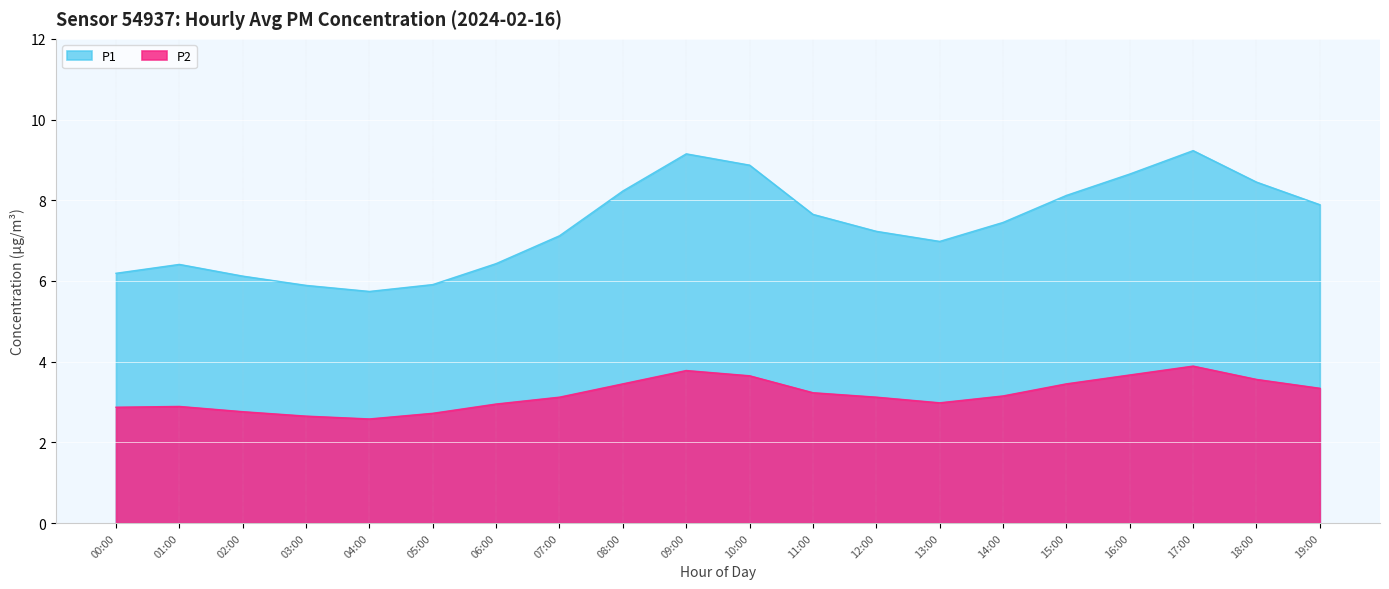

Is it true that P2 equals 3.5 at 15:00?

True